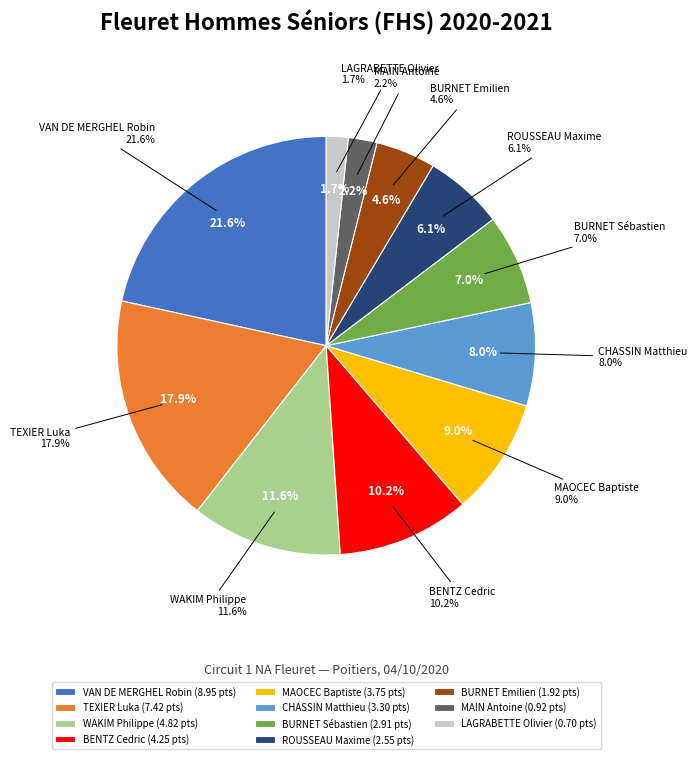

What is the change in value from MAOCEC Baptiste to ROUSSEAU Maxime?

-1.2